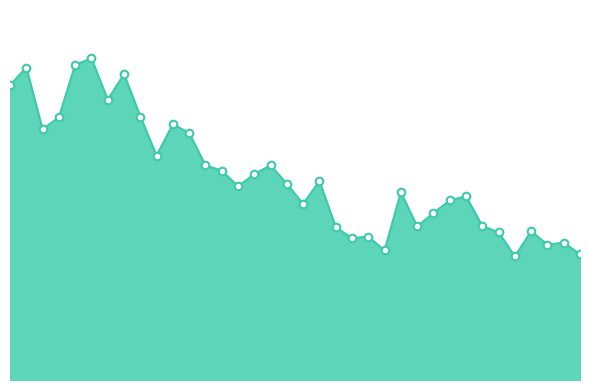

Is this an area chart (filled region under the line)?

Yes